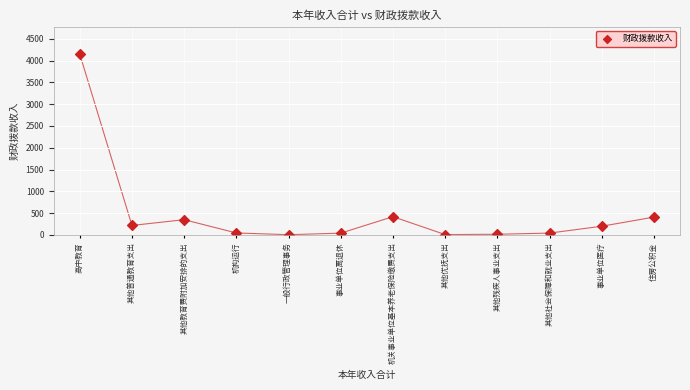

What is the range of Y values (max minus min)?

4150.5